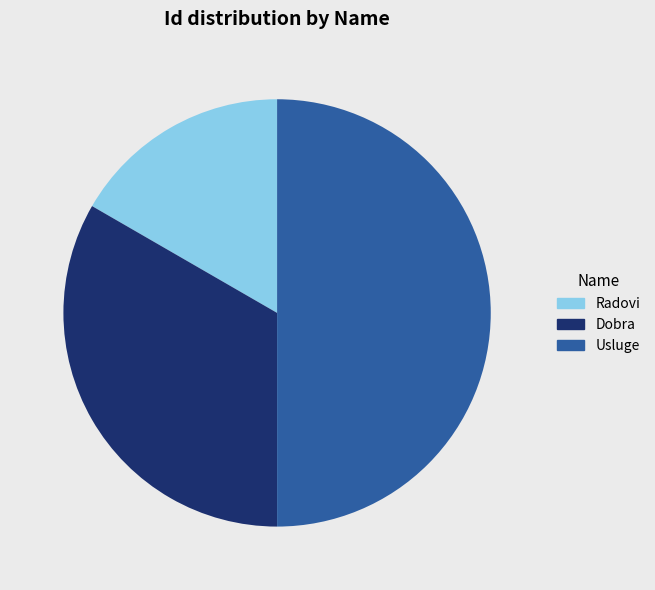

Between Radovi and Usluge, which is larger?

Usluge